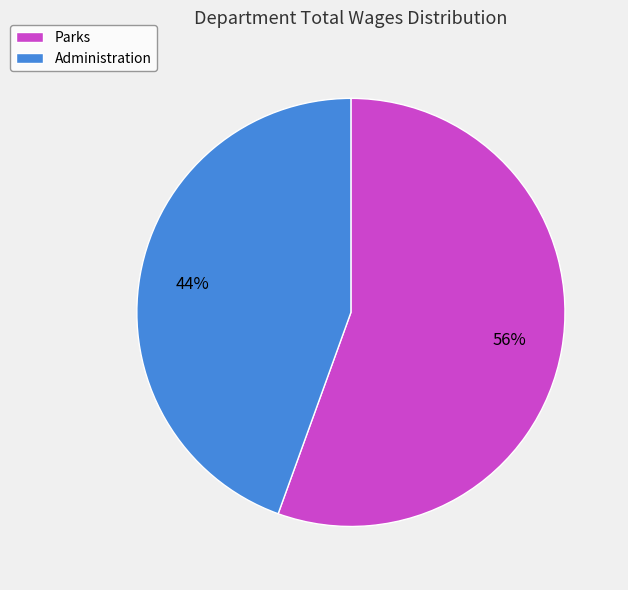

Which slice is the smallest?

Administration